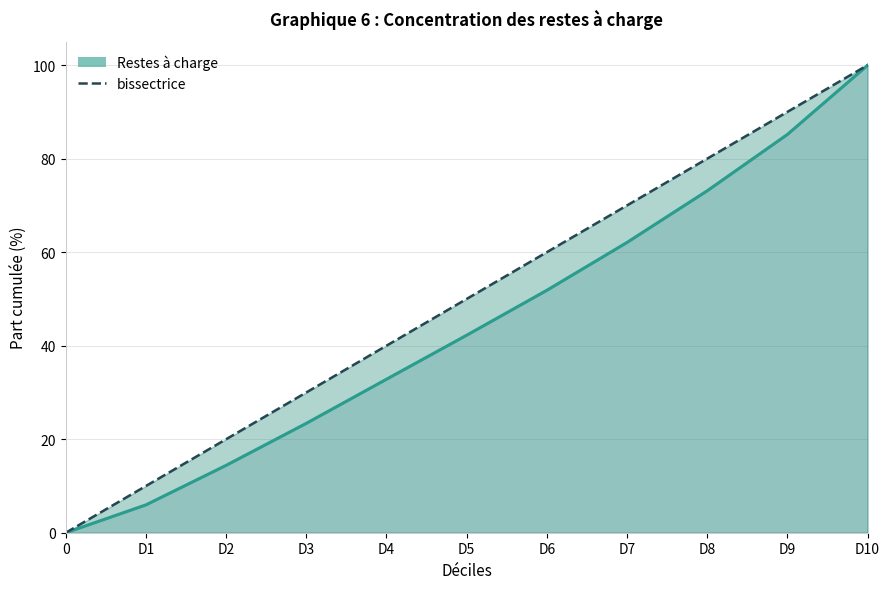

Between D1 and D10, which is larger?

D10